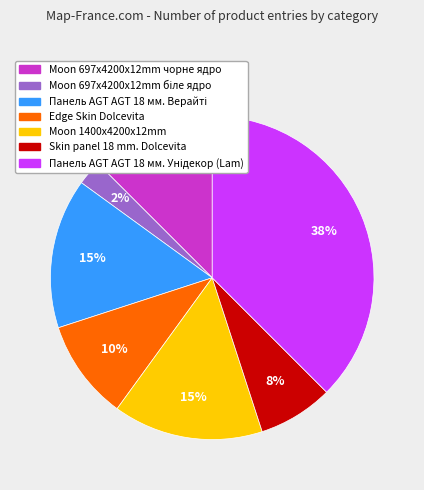

To the nearest percent, what is the average slice percentage?

14%